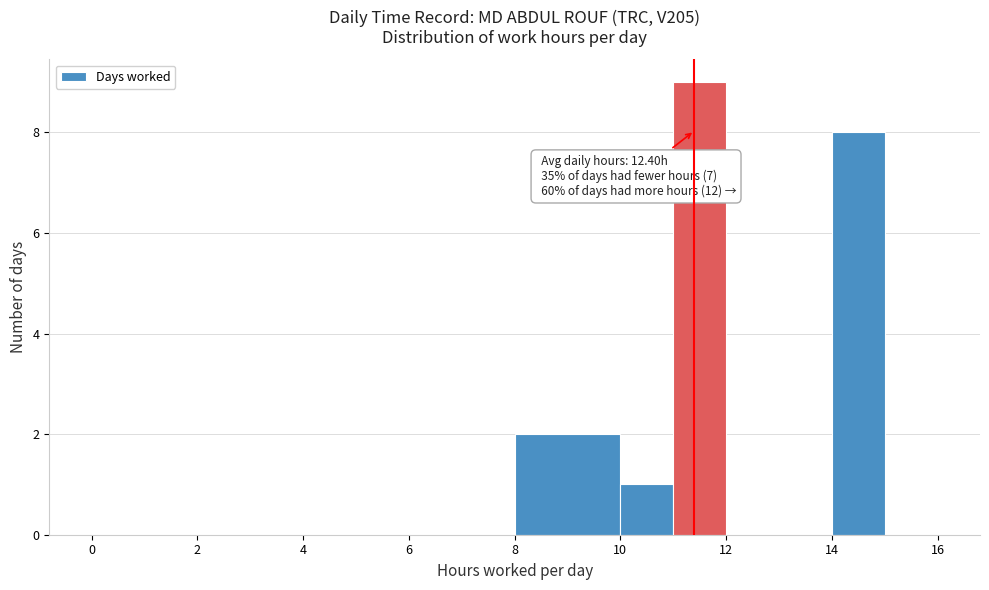

Which range on the x-axis has the tallest bar?

11 to 12